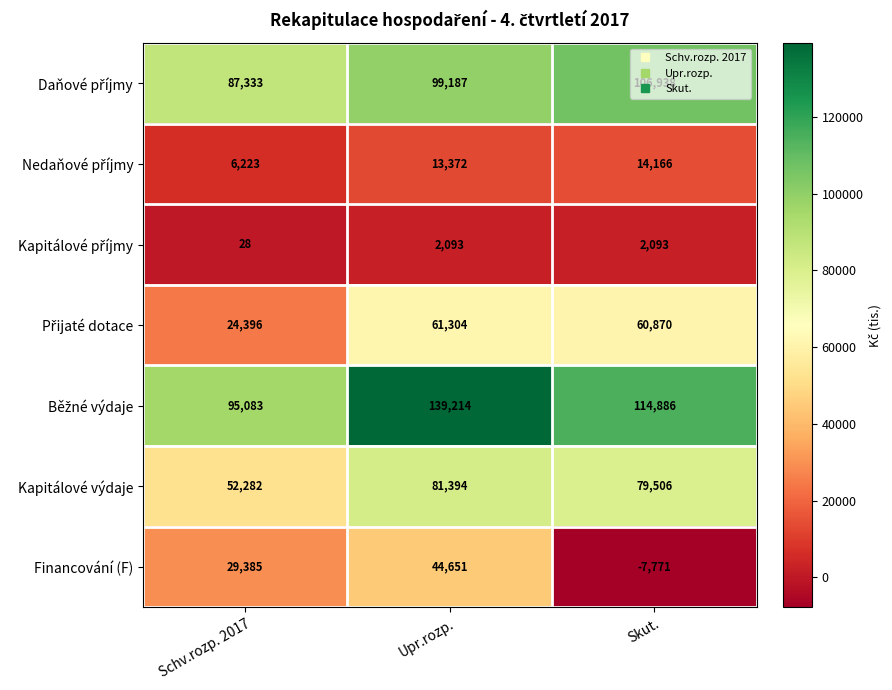

What is the difference between the maximum and second lowest values in the Financování (F) series?

15266